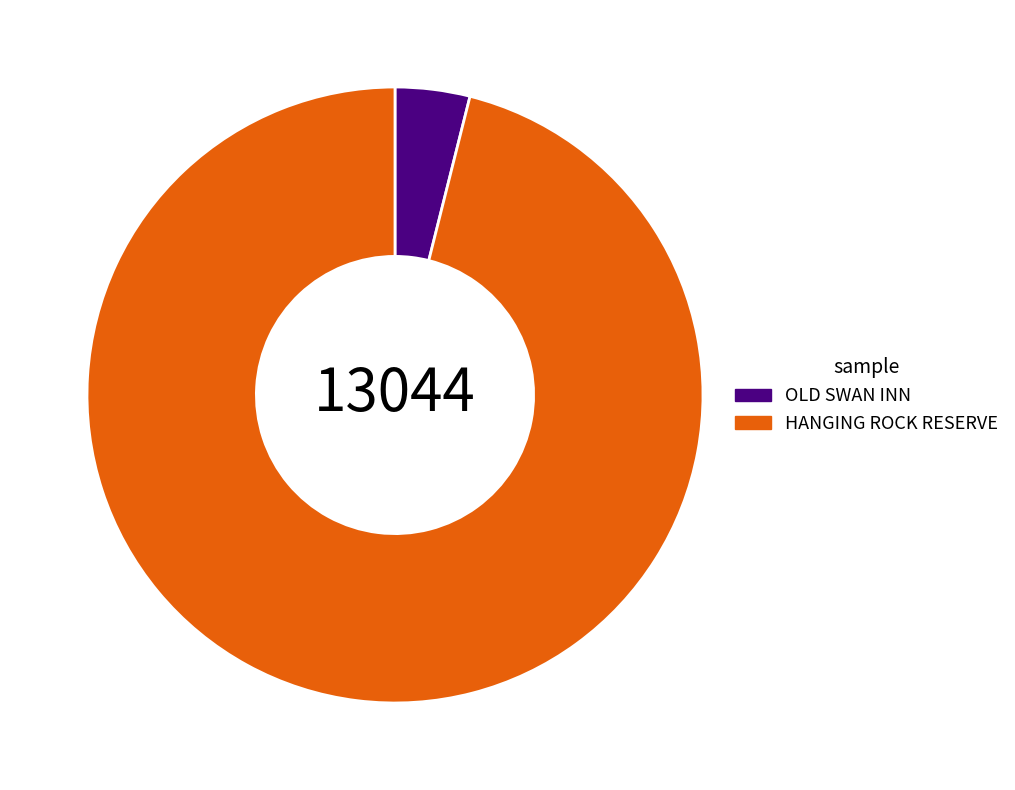

Which category has the biggest portion of the pie?

HANGING ROCK RESERVE